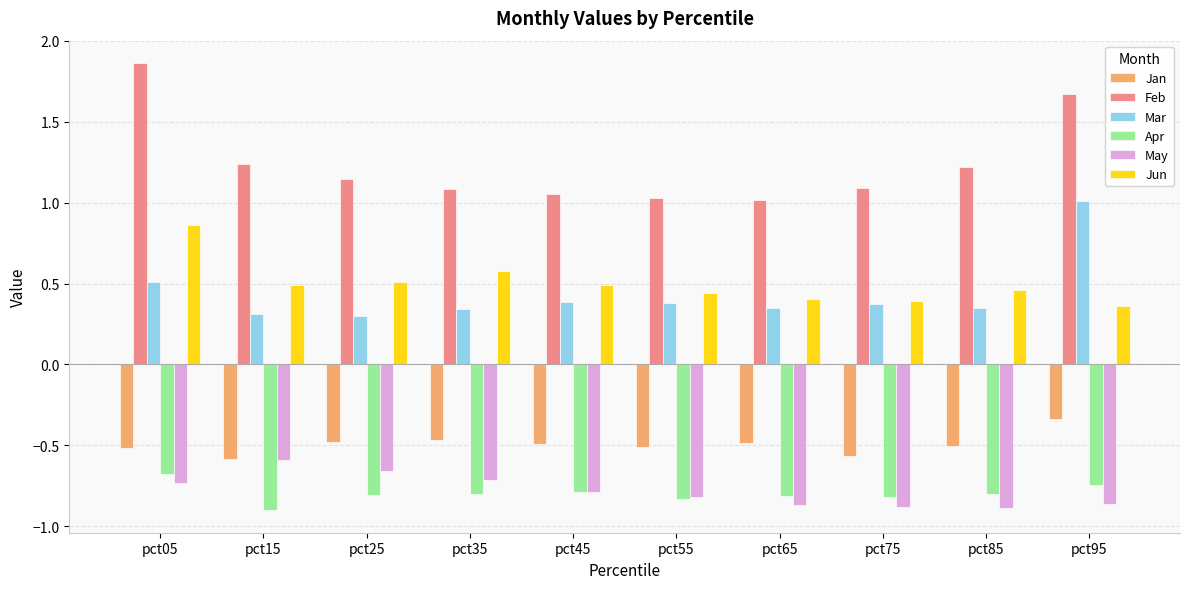

Which category has the highest value in the Mar series?

pct95